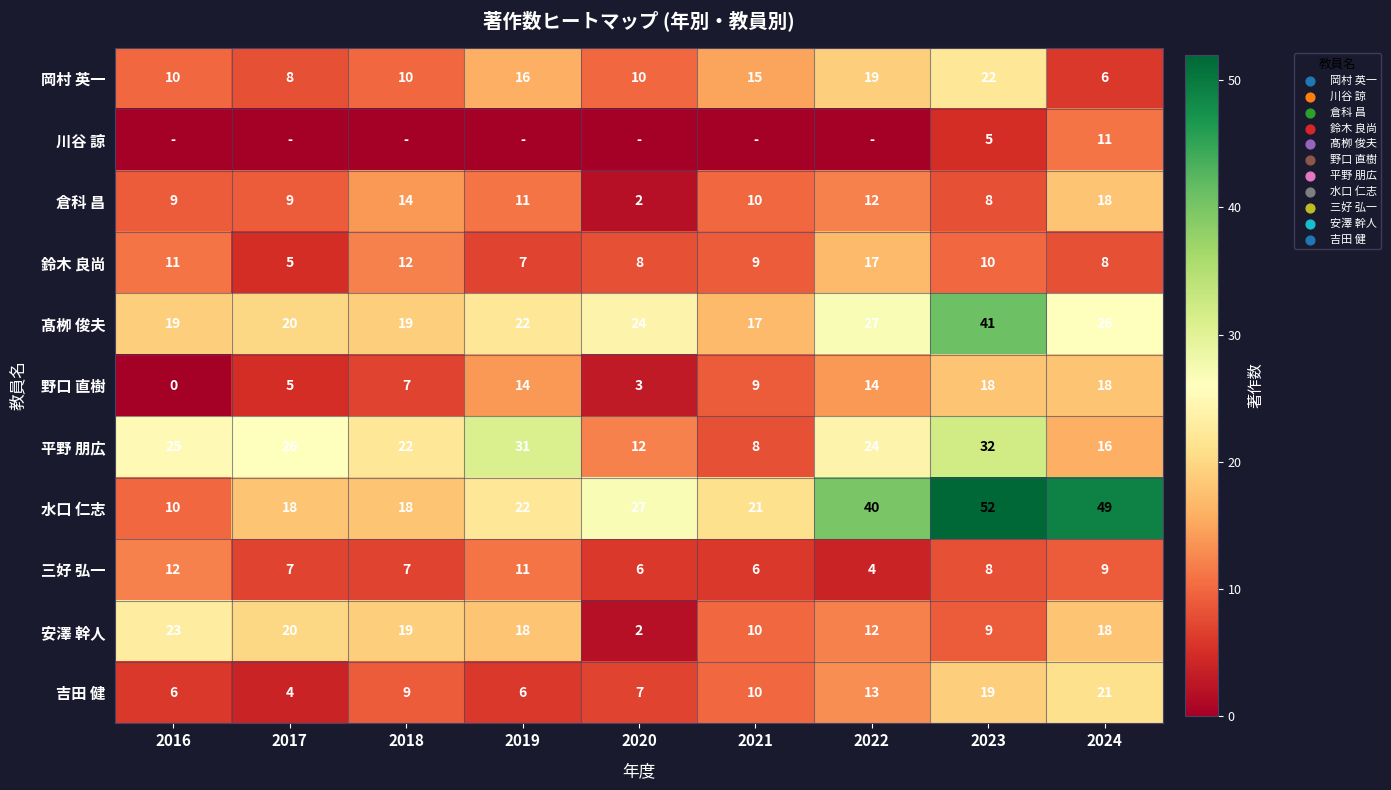

At which label is 岡村 英一 closest to 14?

2021